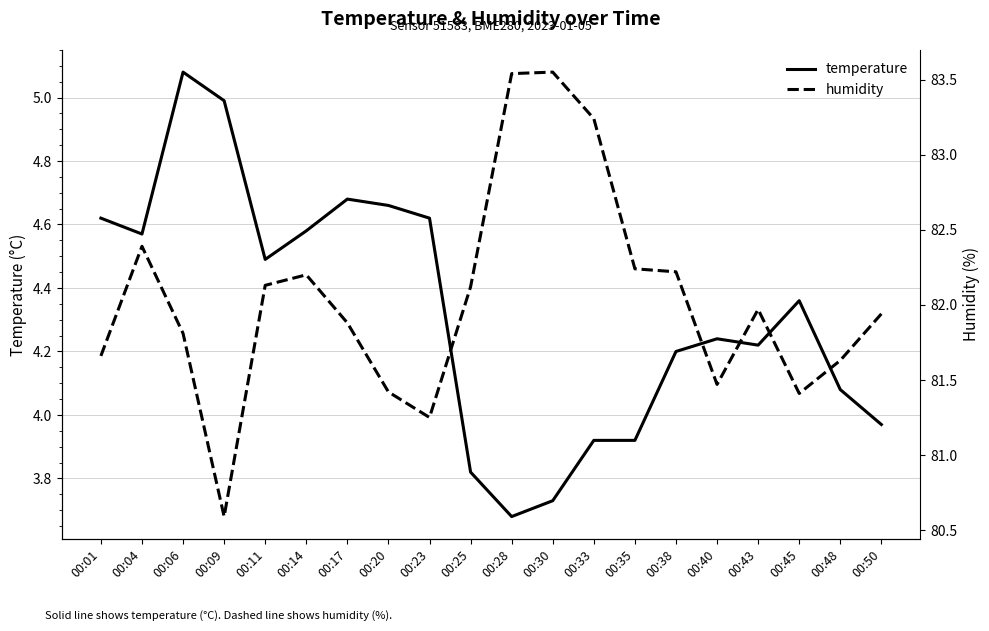

How many values in the humidity series are below 81?

1